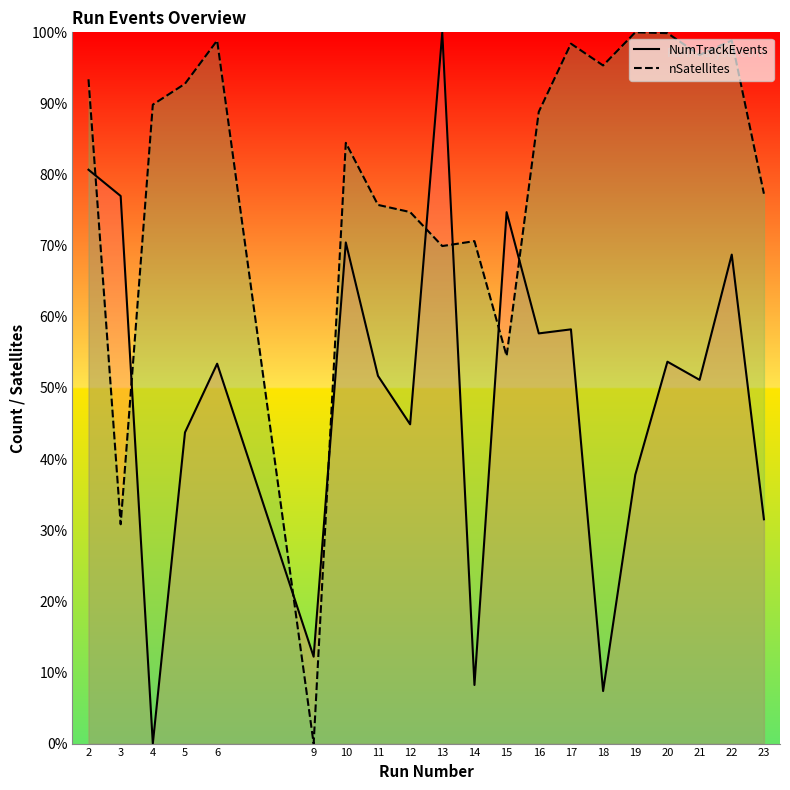

Rank the series by their average value, from lowest to highest.

NumTrackEvents (line), nSatellites (line)